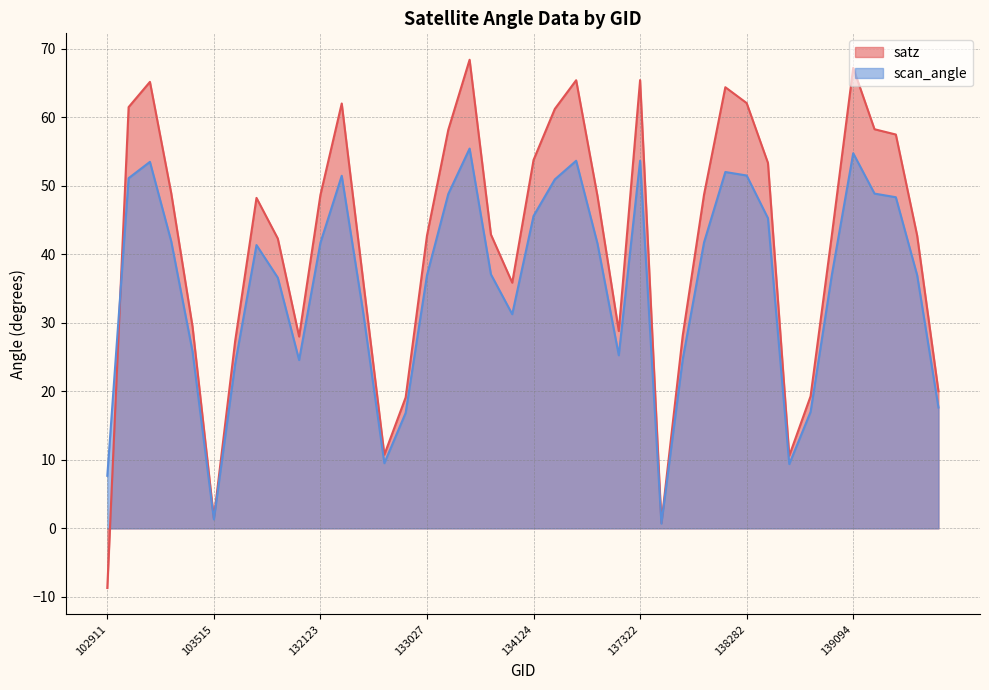

Reading left to right, what are all the values shown in this chart?

satz: -8.7	61.5	65.2	48.9	29.4	1.5	27.4	48.2	42.3	28.0	48.6	62.0	36.3	10.8	19.1	42.7	58.2	68.4	42.9	35.9	53.8	61.2	65.4	48.5	28.8	65.4	0.8	28.1	48.7	64.4	62.1	53.3	10.6	19.3	42.8	67.2	58.2	57.5	42.7	20.0
scan_angle: 7.7	51.1	53.5	41.9	25.8	1.3	24.0	41.3	36.6	24.6	41.7	51.5	31.6	9.5	16.9	36.9	48.8	55.4	37.1	31.2	45.6	50.9	53.6	41.6	25.3	53.6	0.7	24.7	41.7	52.0	51.5	45.3	9.4	17.0	37.0	54.7	48.9	48.3	37.0	17.6